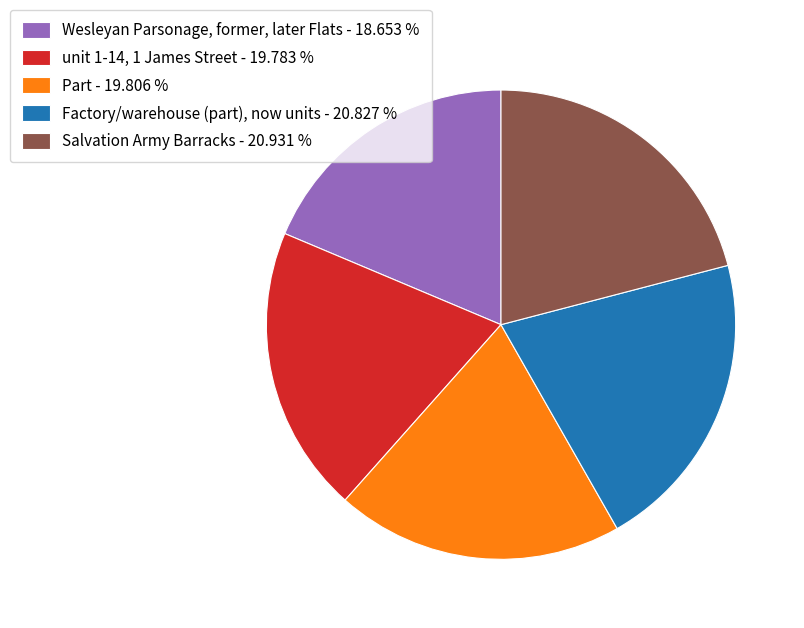

Combined, do unit 1-14, 1 James Street - 19.783 % and Wesleyan Parsonage, former, later Flats - 18.653 % account for over 50%?

No